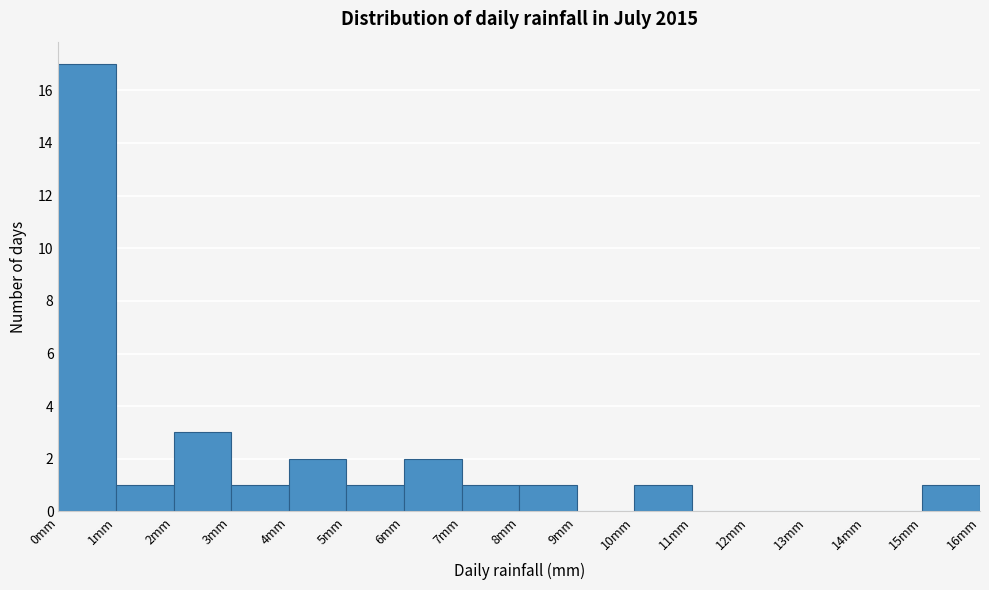

What is the height of the bar covering 8 to 9 on the x-axis? The values are not printed on the chart, so give them approximately, as read against the axis.

1